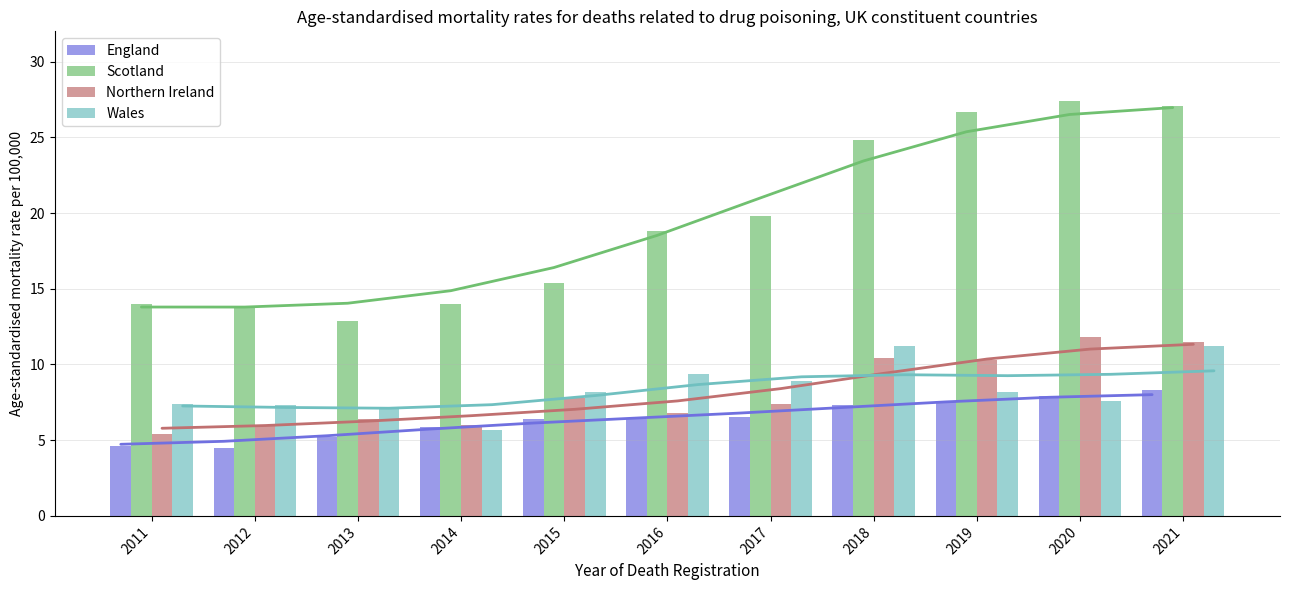

The value of England at 2020 is 2.5. True or false?

False